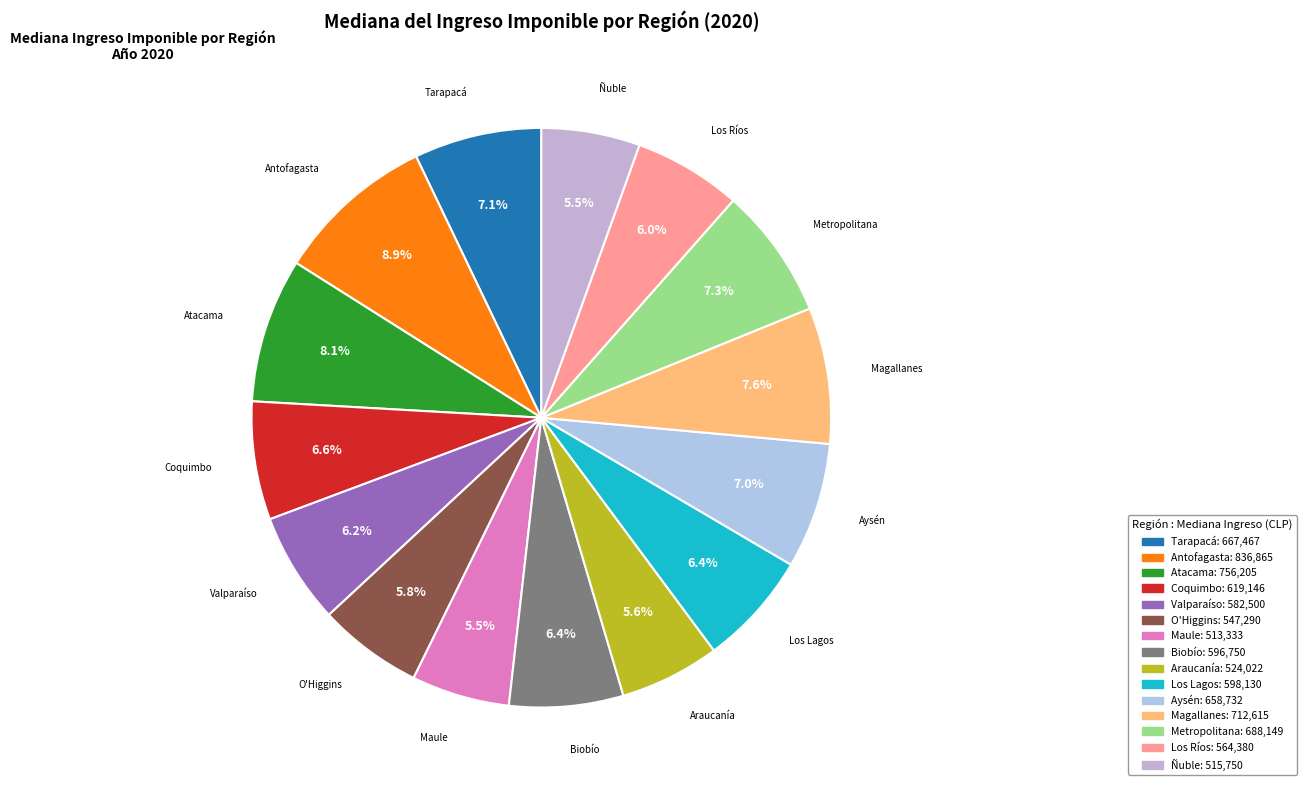

To the nearest percent, what is the difference between the largest and smallest slice percentages?

3%